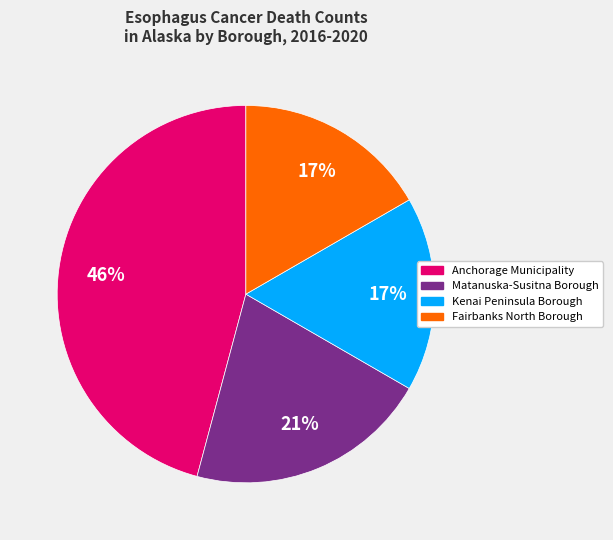

Combined, do Kenai Peninsula Borough and Matanuska-Susitna Borough account for over 50%?

No